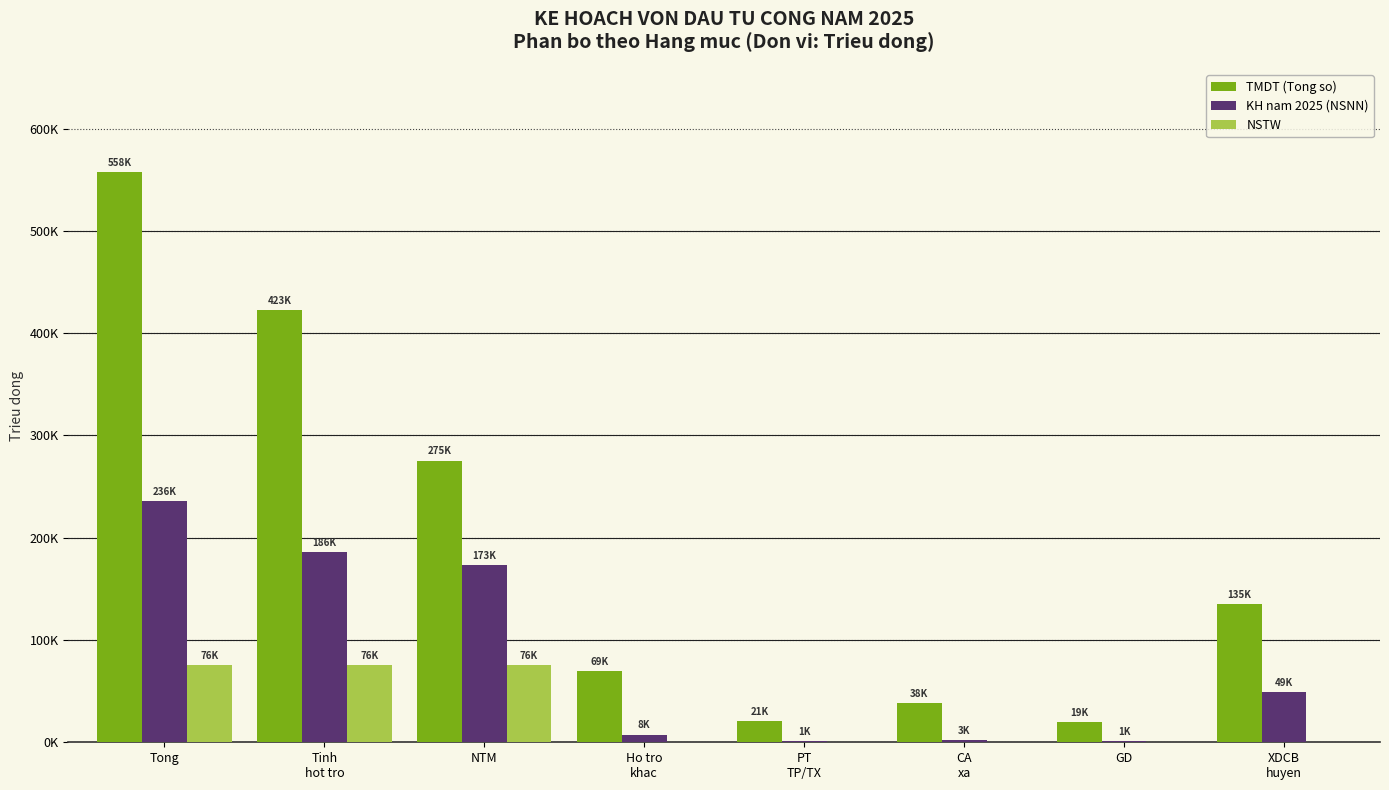

Which category has the lowest value across all series?

Ho tro
khac